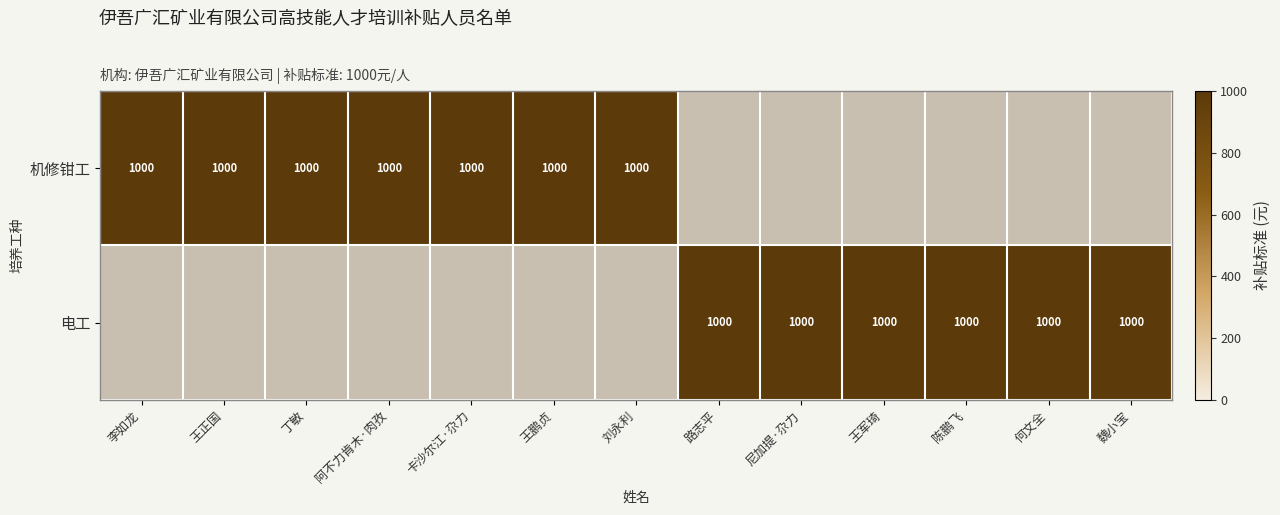

Reading left to right, transcribe all the data shown in this chart.

机修钳工: 李如龙=1000	王正国=1000	丁敏=1000	阿不力肯木·肉孜=1000	卡沙尔江·尕力=1000	王鹏贞=1000	刘永利=1000	路志平=0	尼加提·尕力=0	王军琦=0	陈鹏飞=0	何文全=0	魏小宝=0
电工: 李如龙=0	王正国=0	丁敏=0	阿不力肯木·肉孜=0	卡沙尔江·尕力=0	王鹏贞=0	刘永利=0	路志平=1000	尼加提·尕力=1000	王军琦=1000	陈鹏飞=1000	何文全=1000	魏小宝=1000